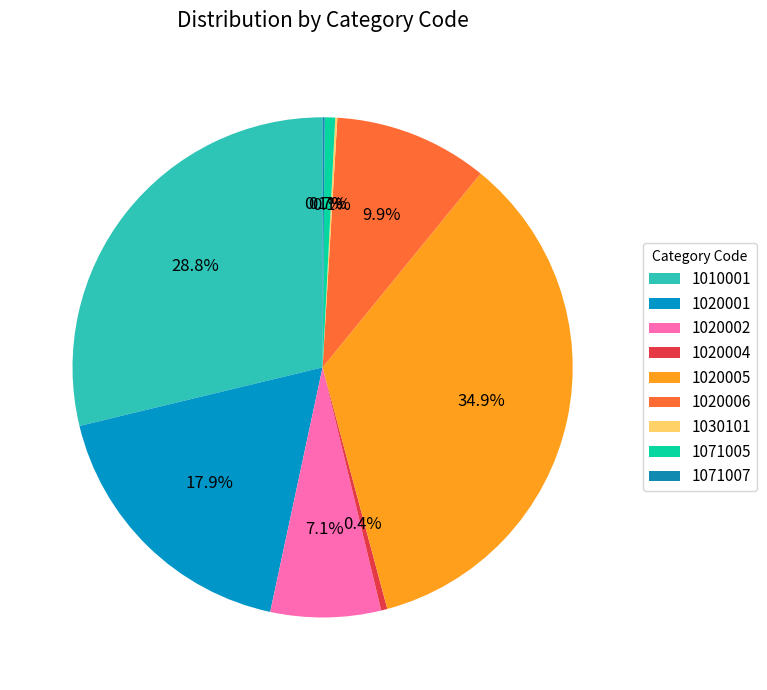

To the nearest percent, what portion does 1020006 represent?

10%